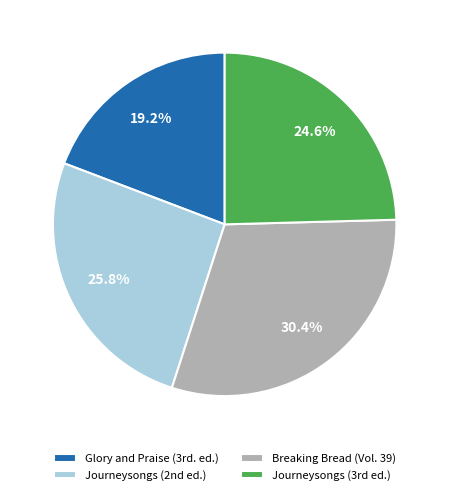

What is the smallest slice in the pie chart?

Glory and Praise (3rd. ed.)